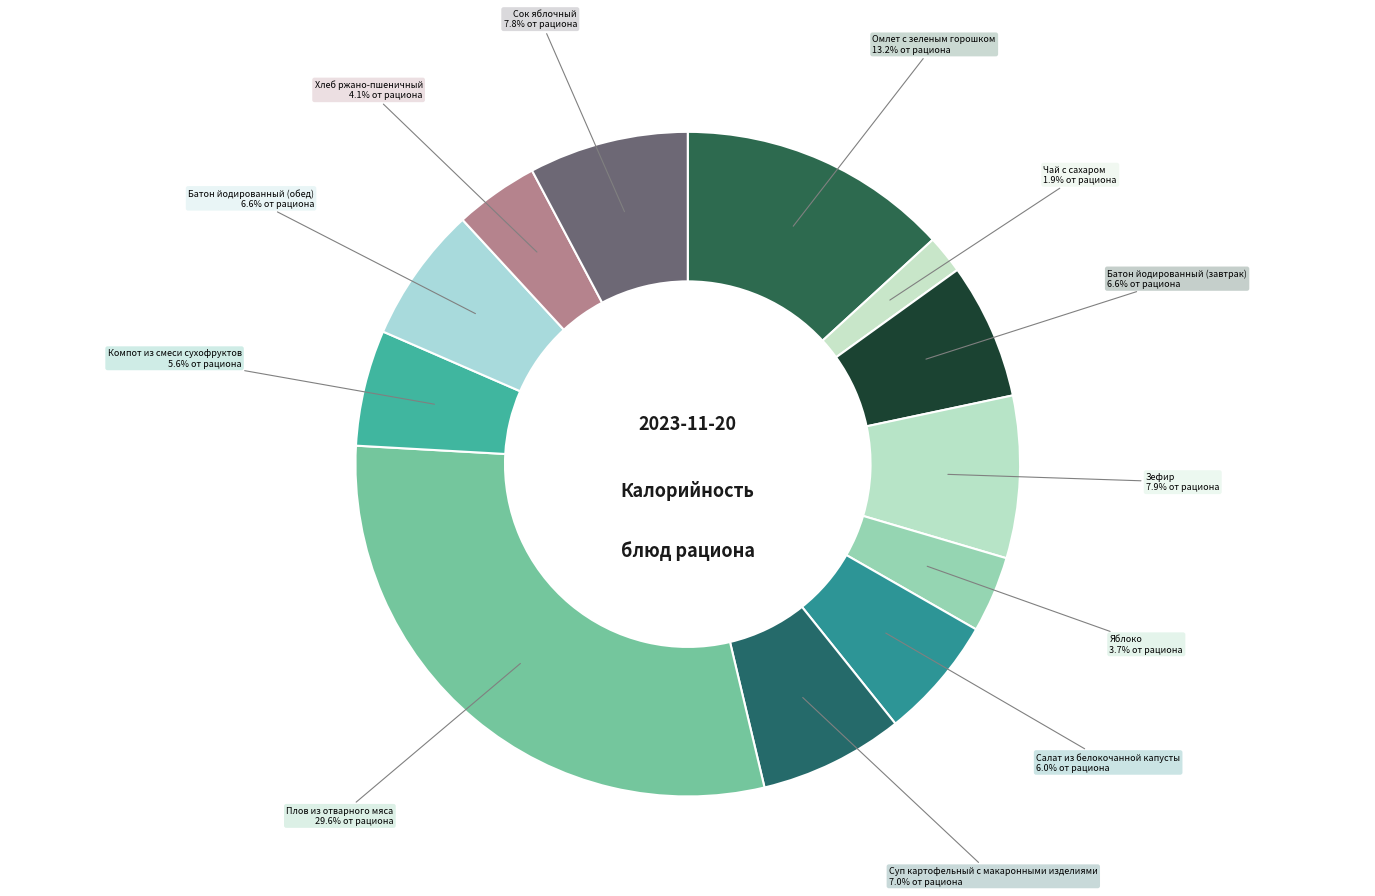

Count the number of slices in the pie.

12